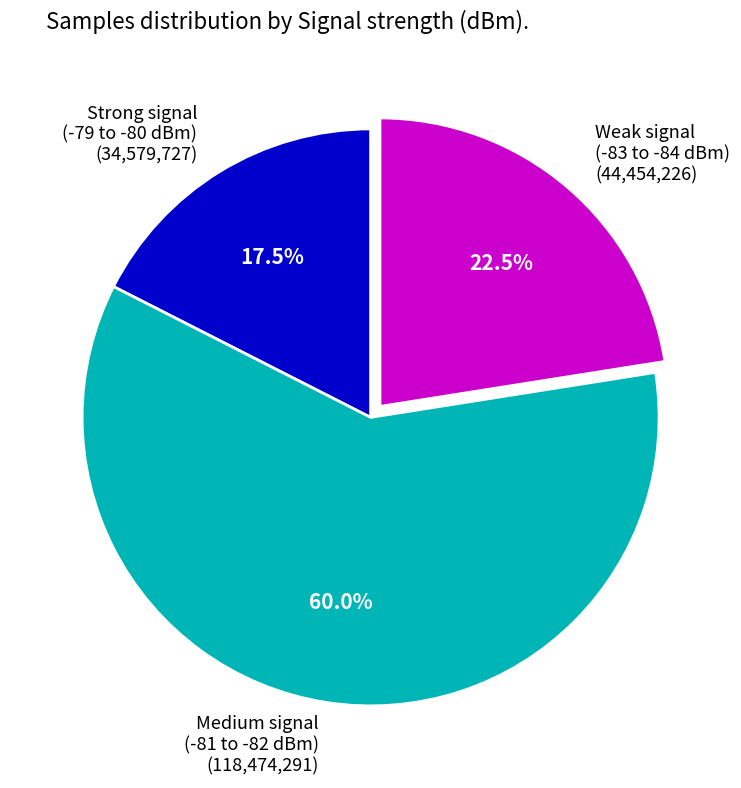

To the nearest percent, what is the average slice percentage?

33%